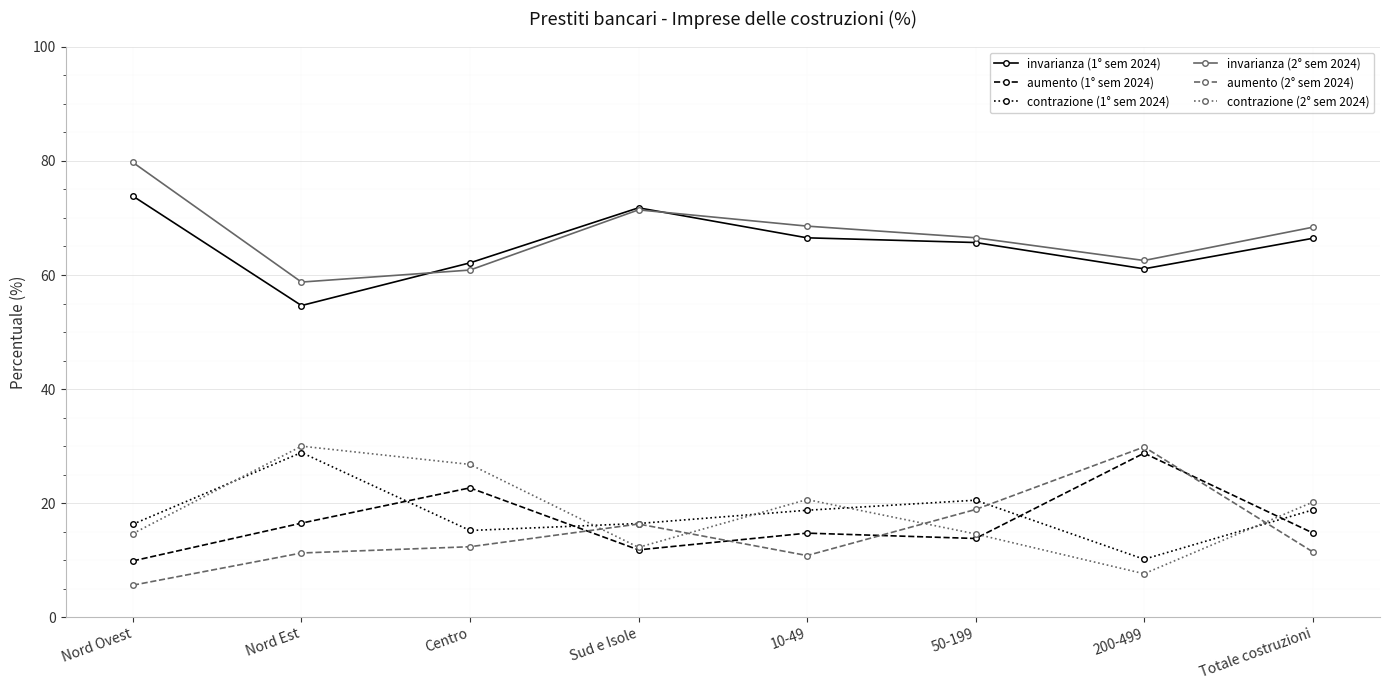

How many data points in contrazione (1° sem 2024) are less than 18?

4